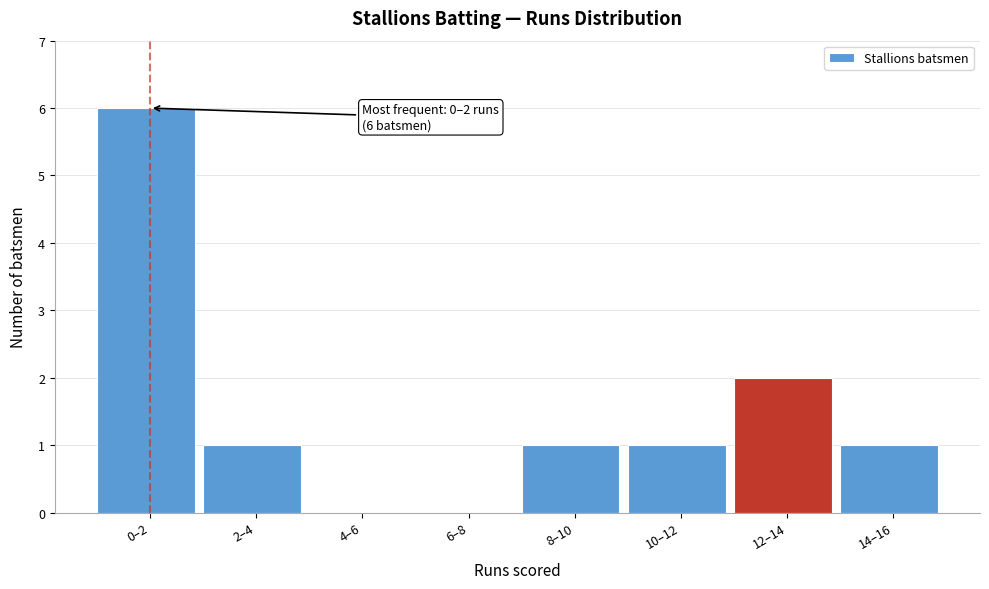

Reading left to right, transcribe all the data shown in this chart.

0–2=6	2–4=1	4–6=0	6–8=0	8–10=1	10–12=1	12–14=2	14–16=1